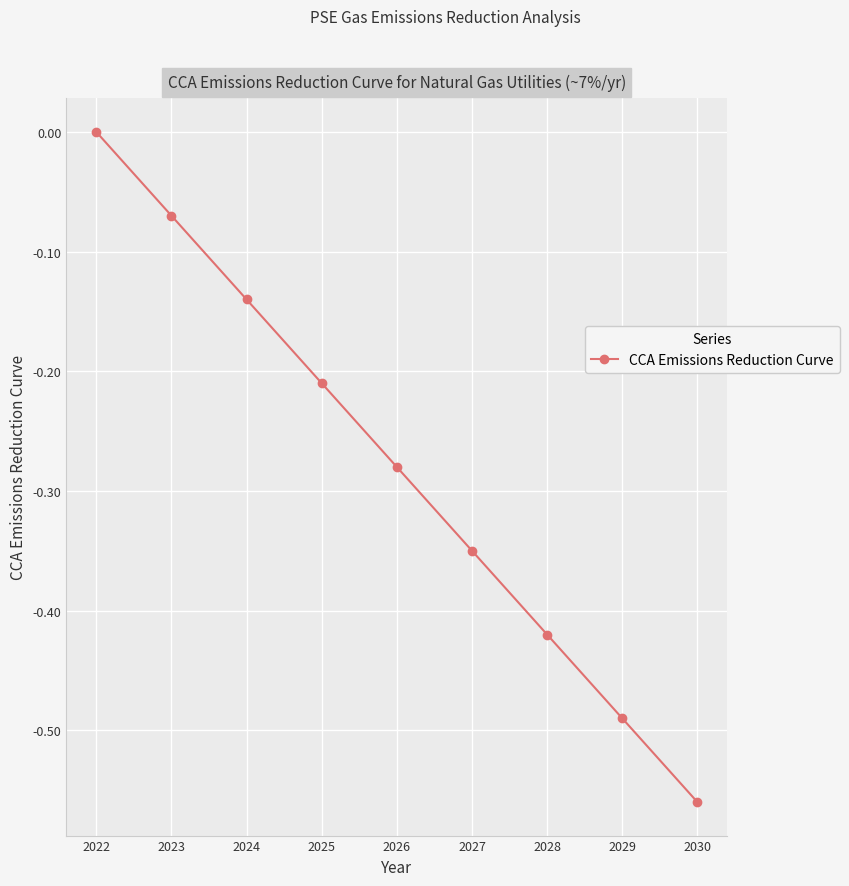

The value at 2029 is -0.9. True or false?

False